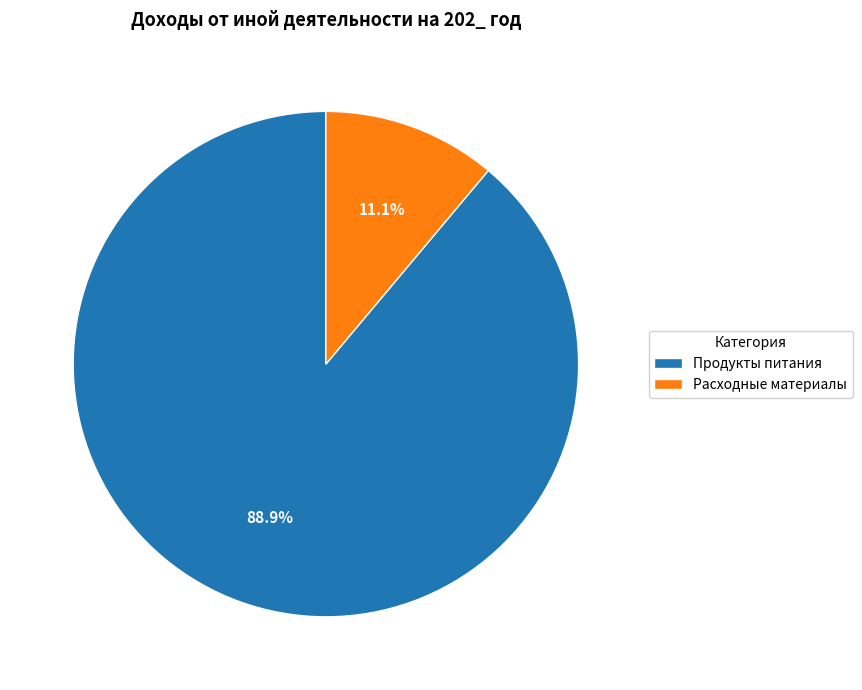

Which slice is the smallest?

Расходные материалы